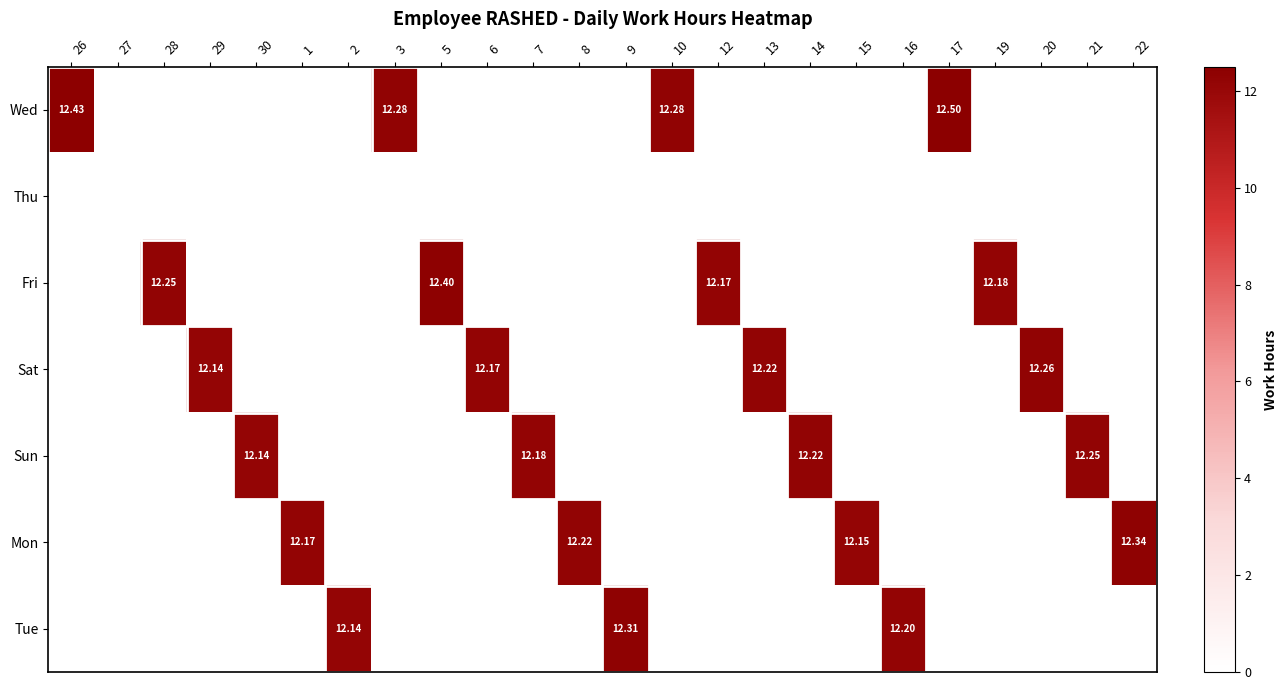

Which category has the highest value in the Sat series?

20